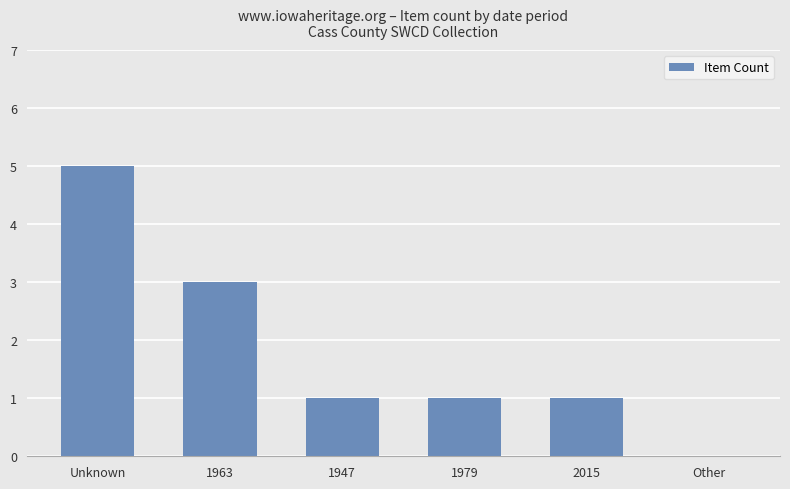

Reading left to right, list all the values displayed in this chart.

Unknown=5	1963=3	1947=1	1979=1	2015=1	Other=0